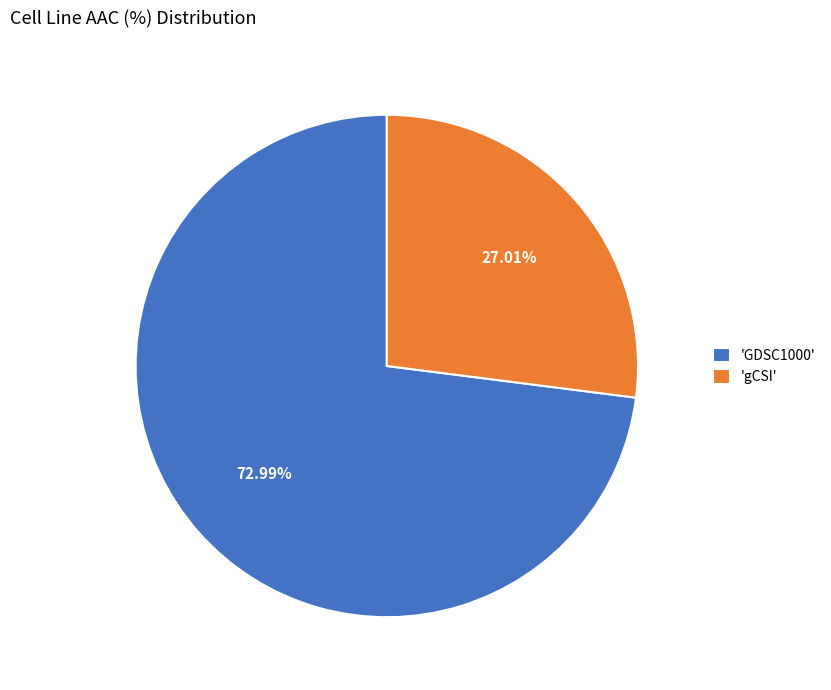

Is there any slice that represents more than half of the pie?

Yes